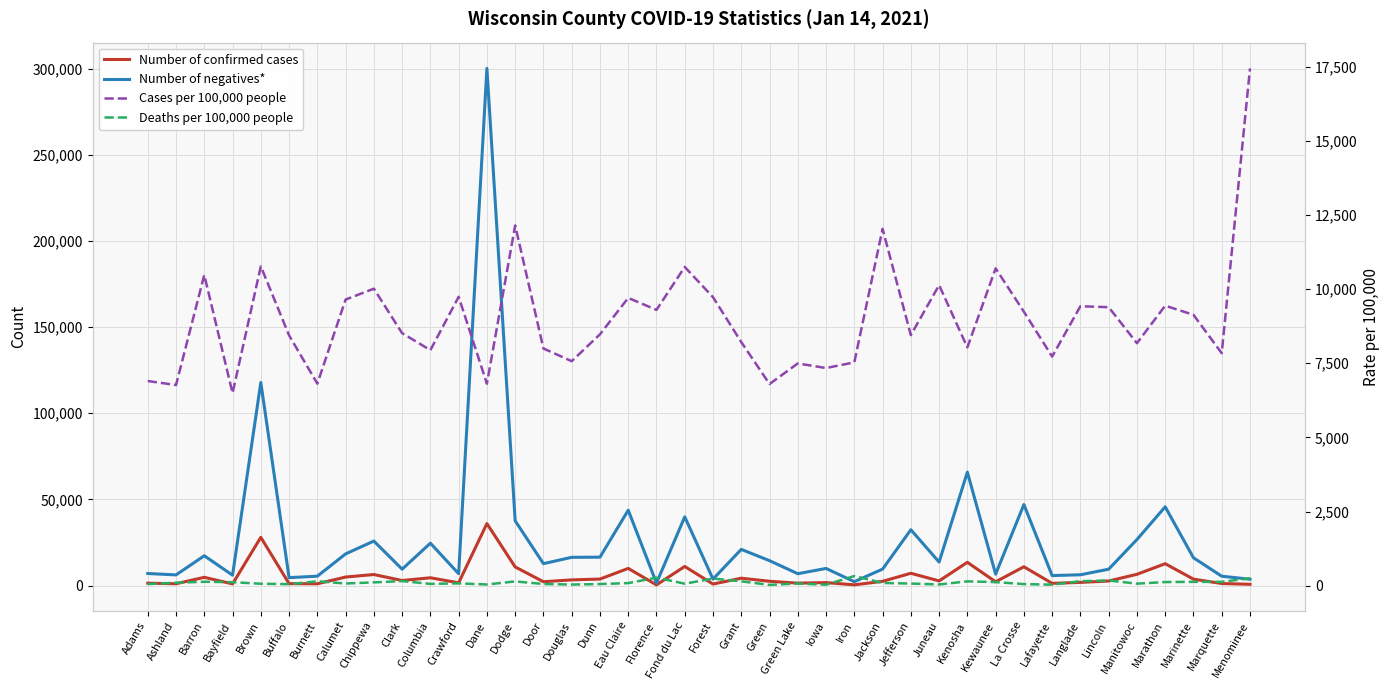

What position from the left is Iron?

26